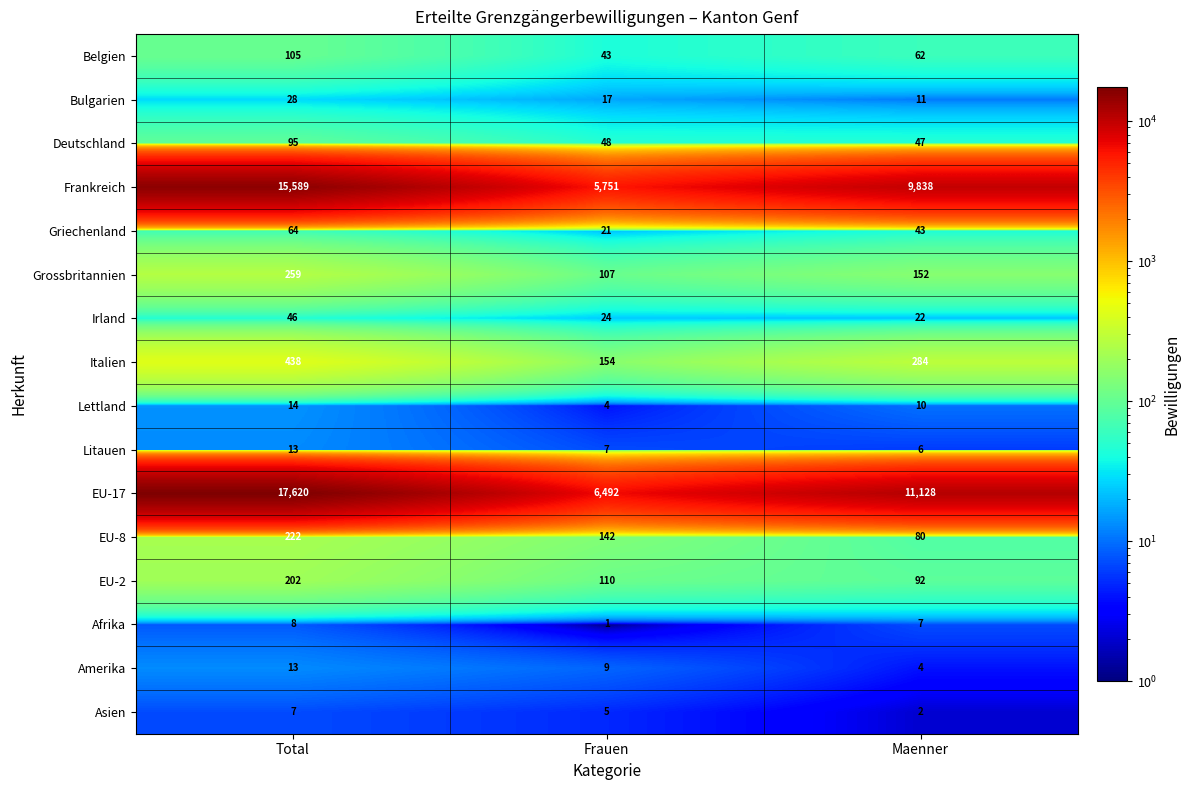

How many categories are shown in the chart?

3